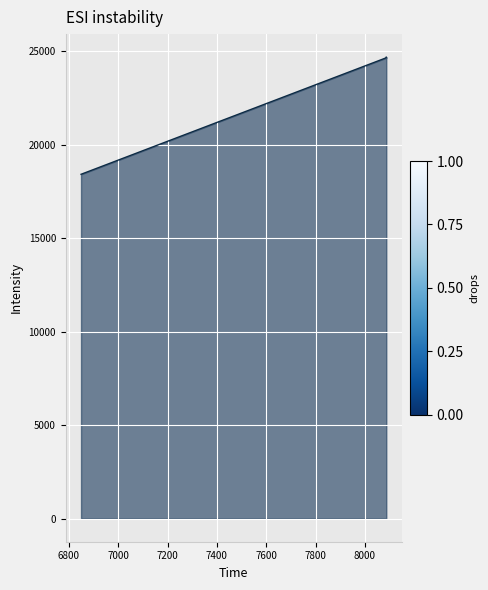

What is the value of the 4th point from the left?

24637